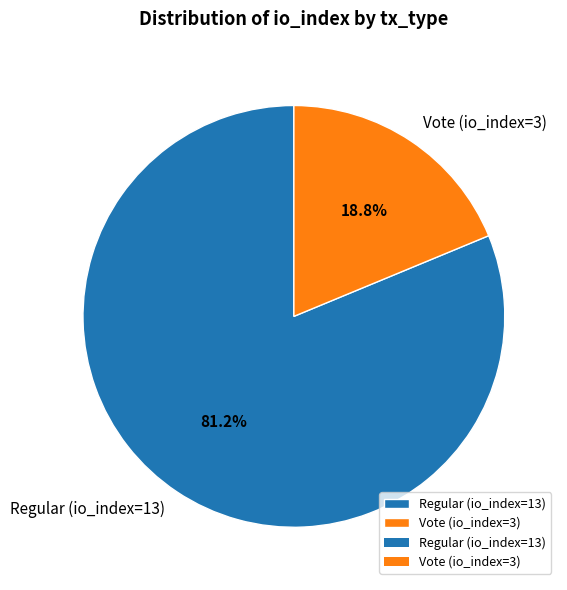

To the nearest percent, what percentage of the pie is Regular (io_index=13)?

81%